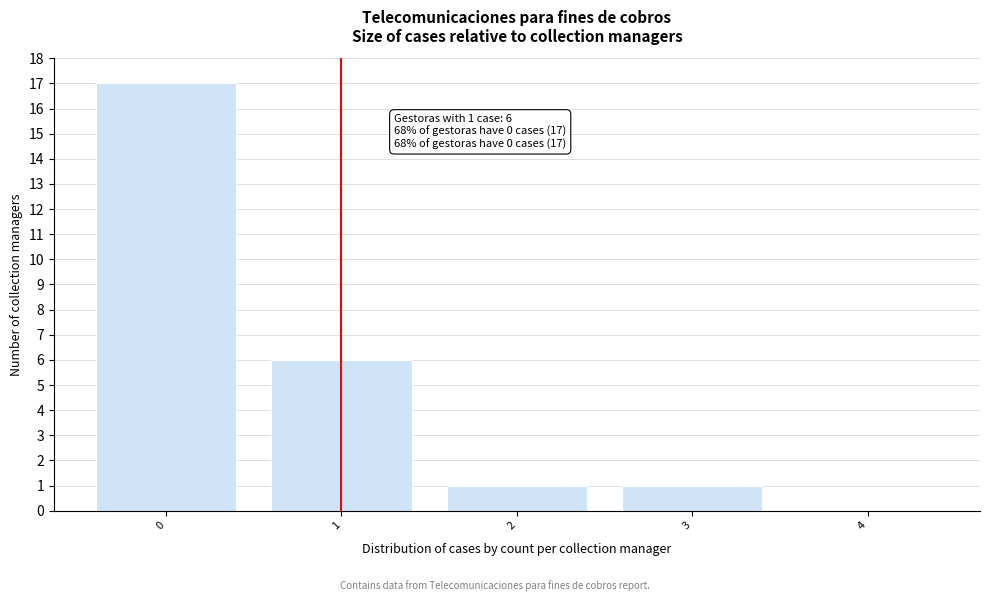

Reading left to right, list all the values displayed in this chart.

0=17	1=6	2=1	3=1	4=0